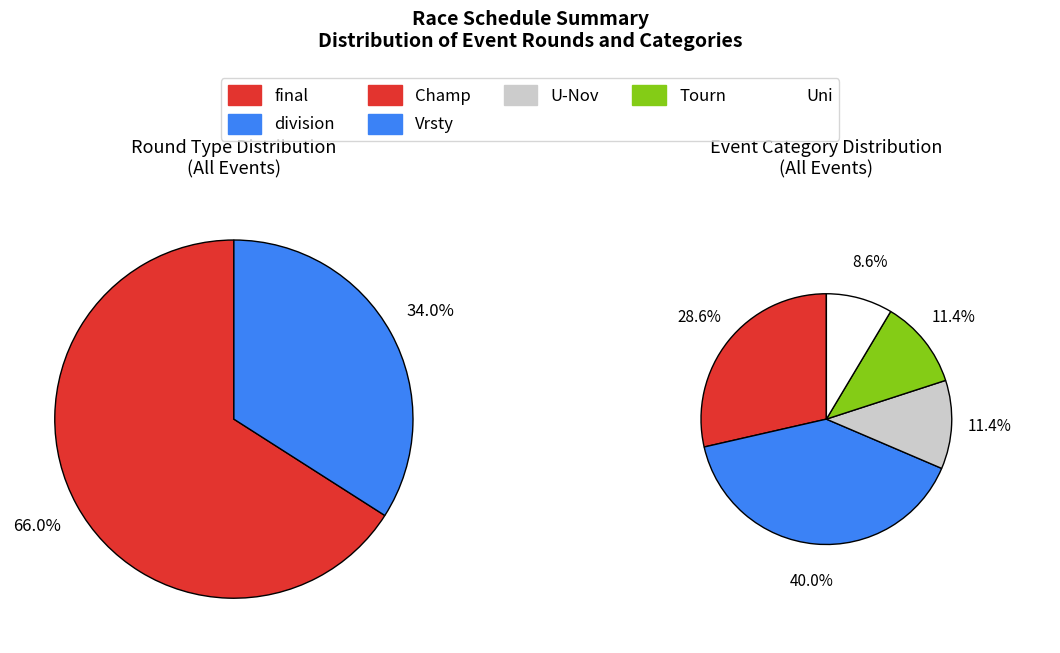

Is final the majority of the pie?

Yes